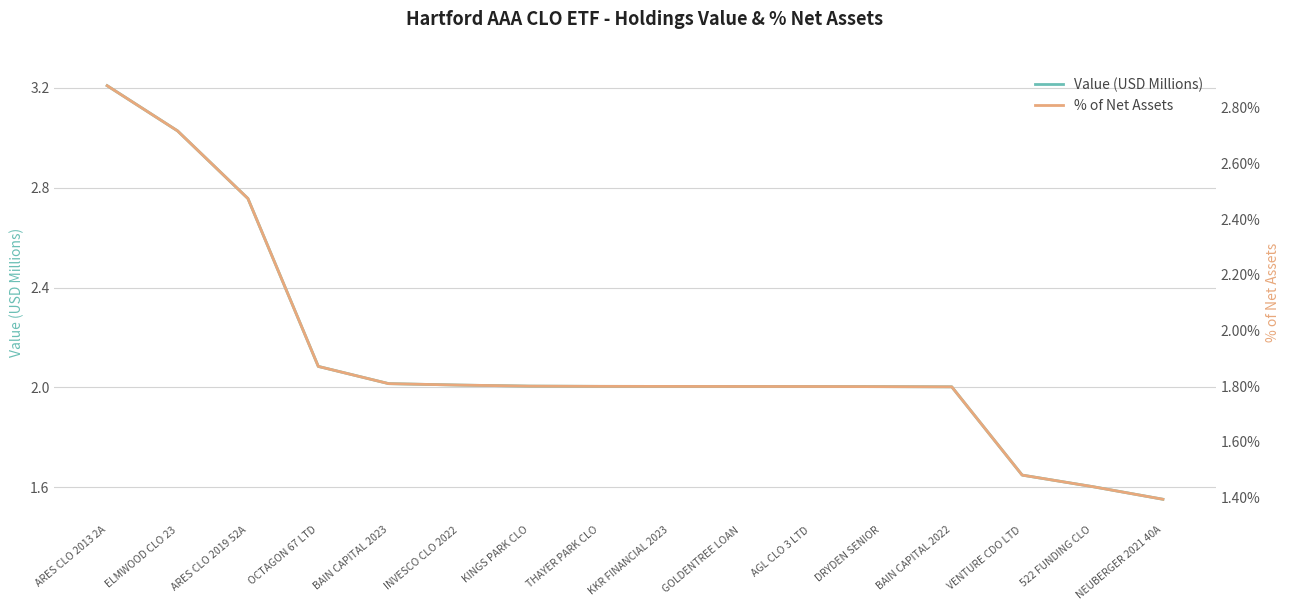

Which series has the largest range (max minus min)?

Value (USD Millions)